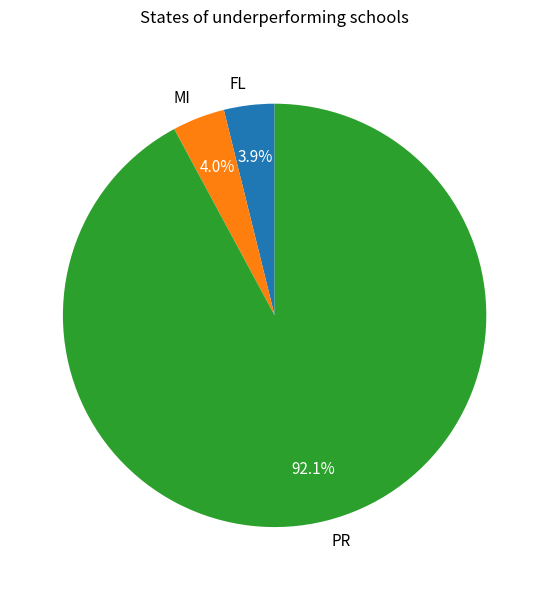

What is the total percentage of MI and PR?

96.1%